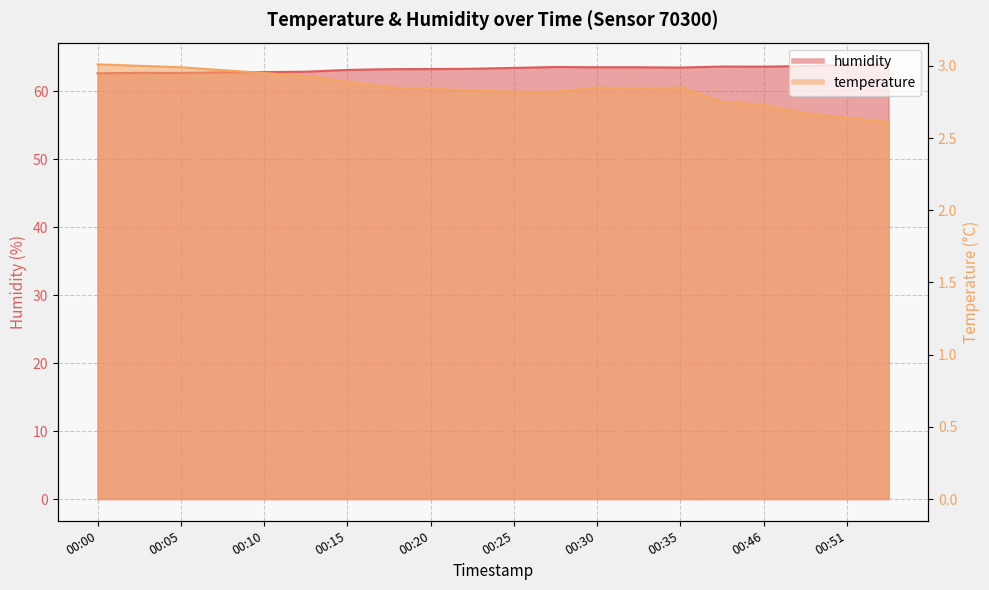

Which category has the lowest value in the temperature series?

00:54